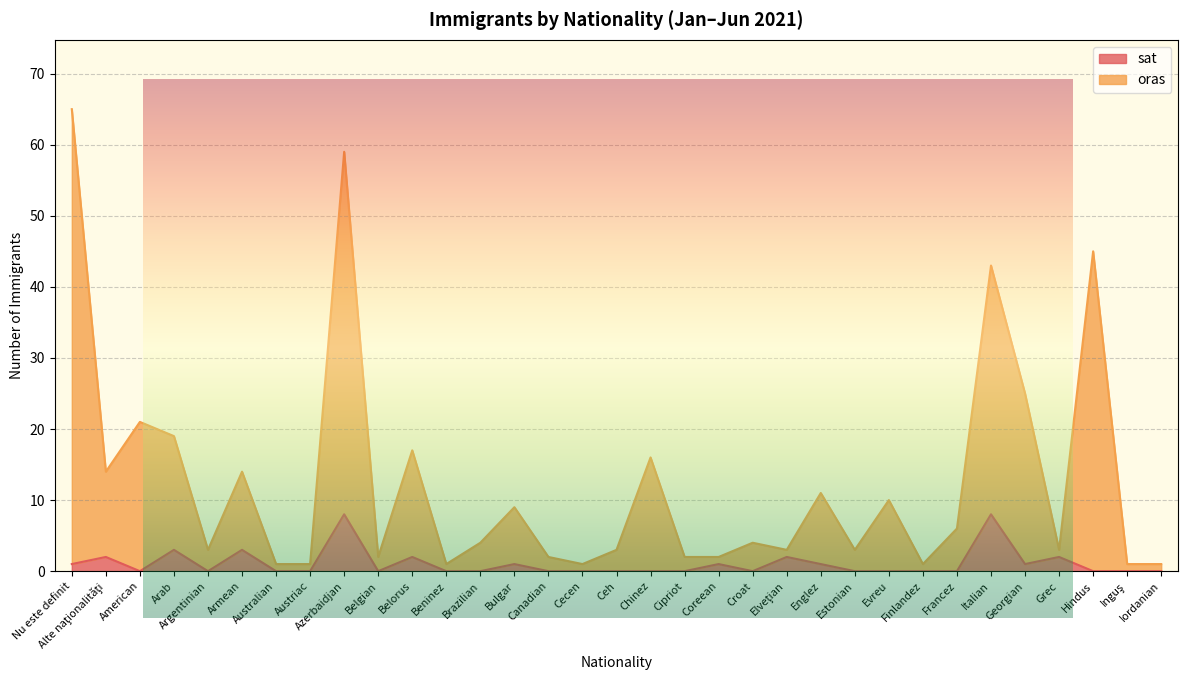

What is the difference between the oras values at Francez and Italian?

37